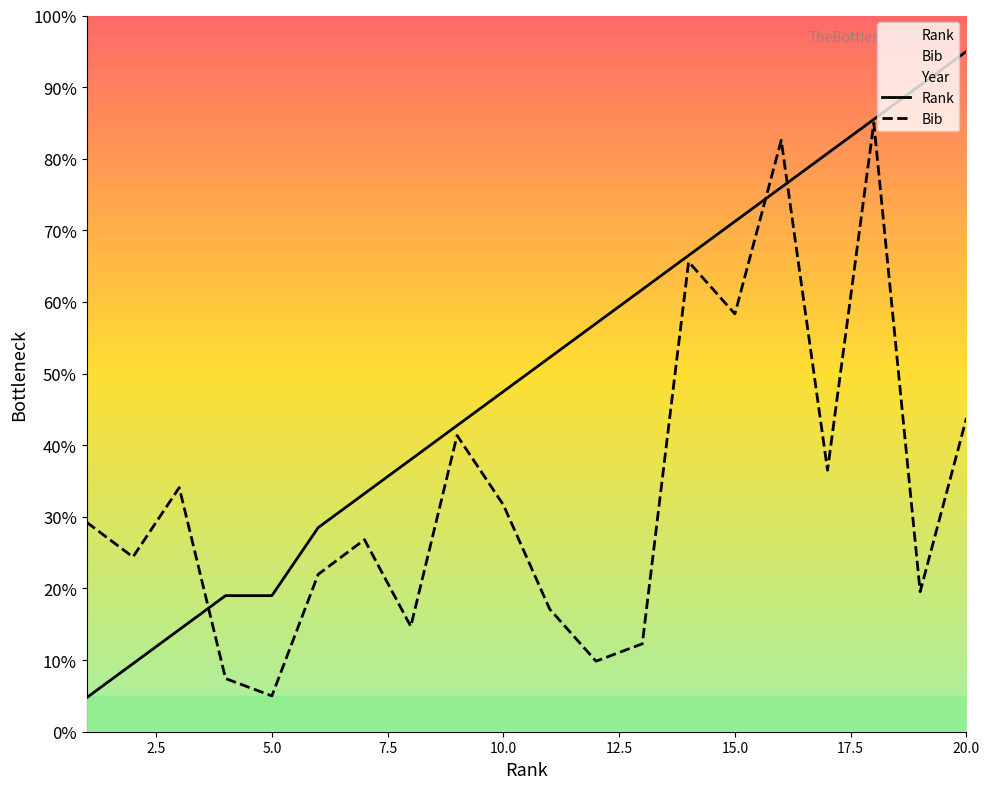

Is the value of Rank at 20.0 greater than the value of Bib at 20.0?

Yes